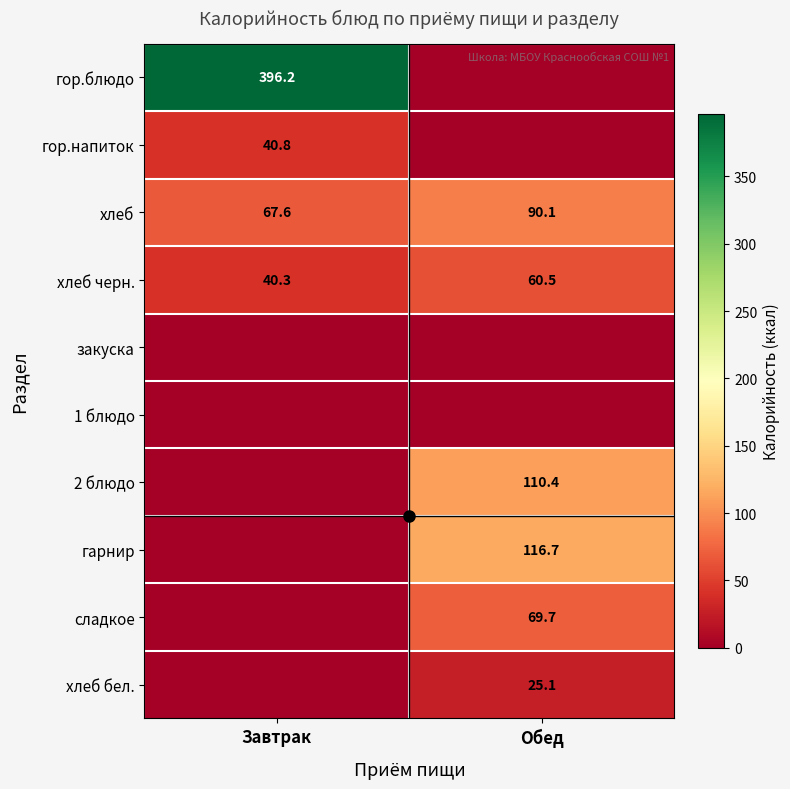

The хлеб черн. series shows 60.5 at Обед. True or false?

True